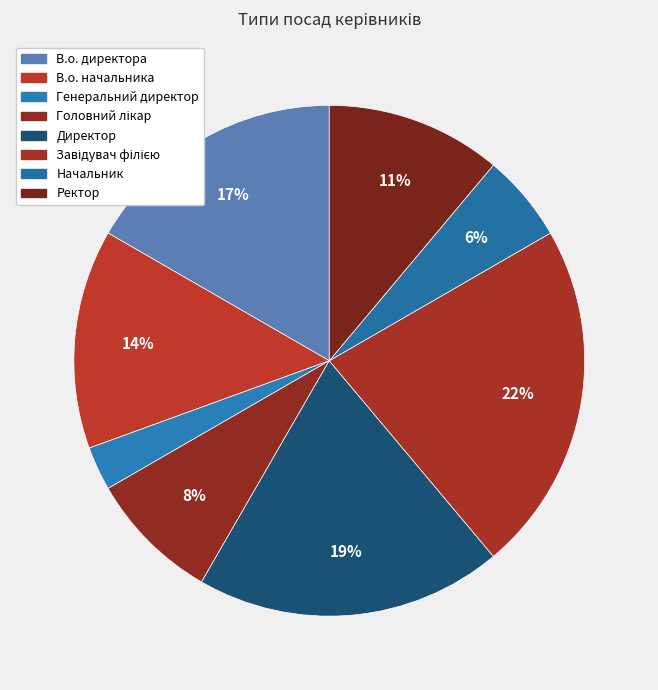

What percentage is the Начальник slice, to the nearest percent?

6%